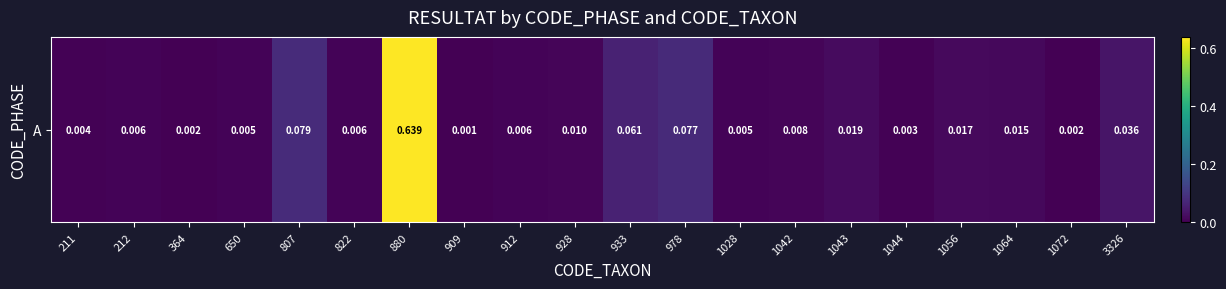

True or false: the data shows 0.0 at 1042.

True